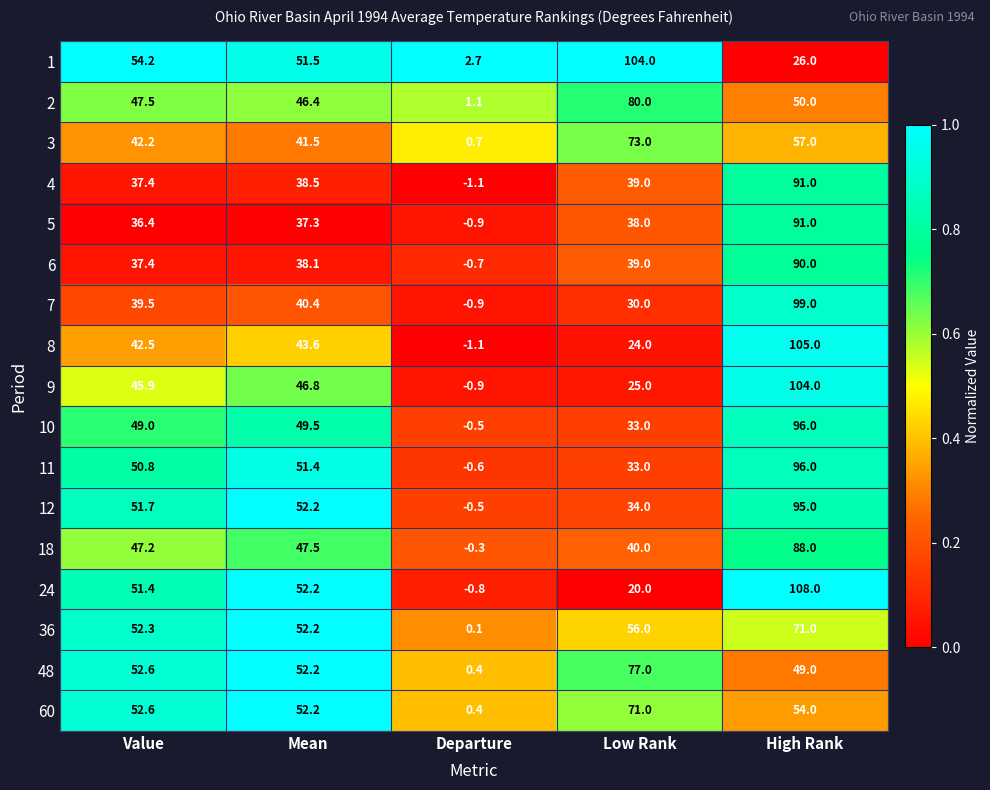

Count the number of data series in this chart.

17